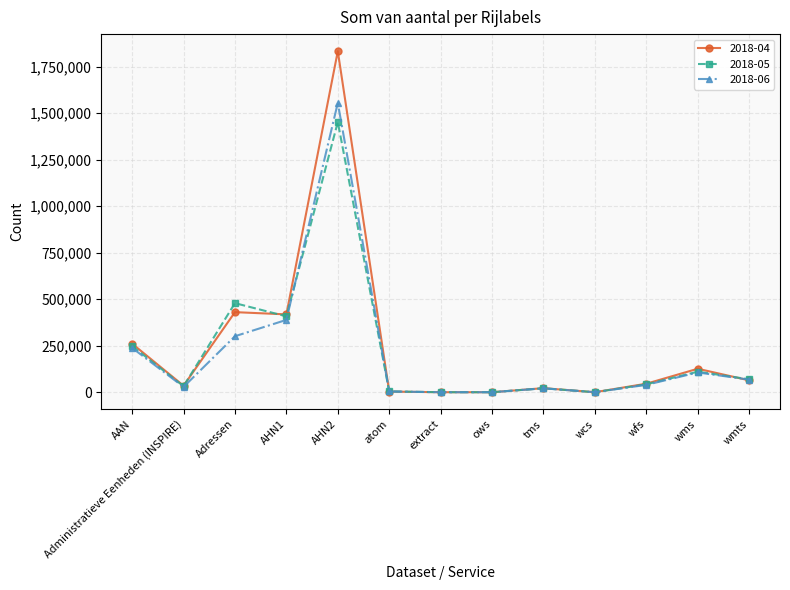

Which series changed the most between ows and wmts?

2018-05